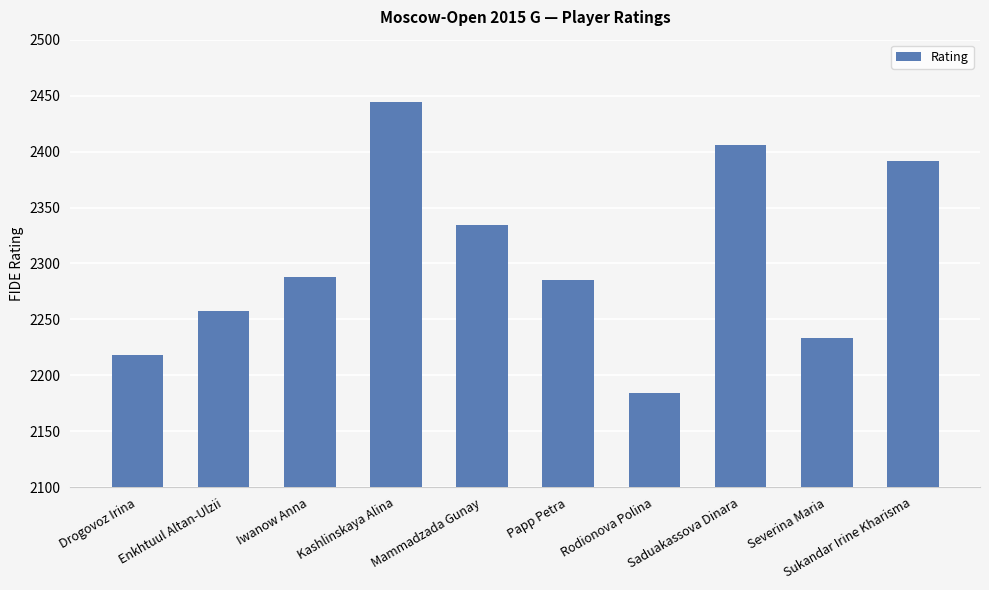

What is the change in value from Drogovoz Irina to Papp Petra?

+67